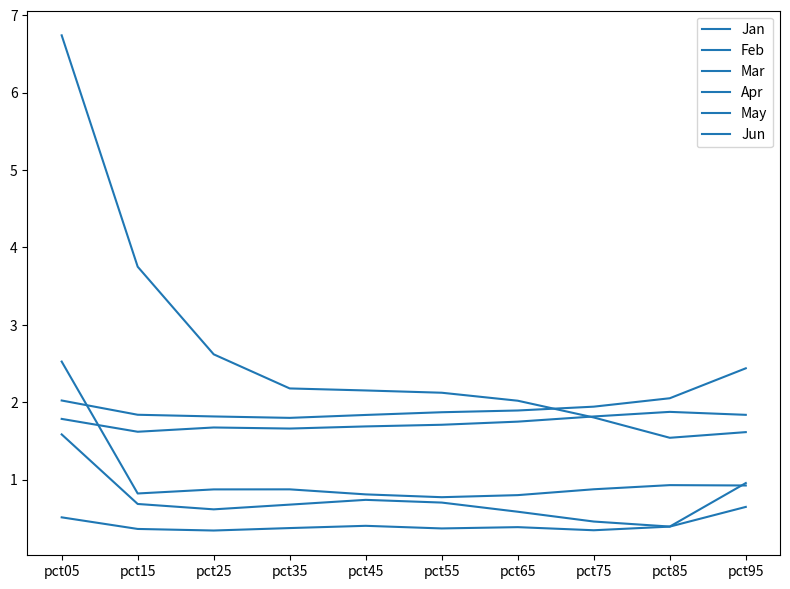

What is the difference between the maximum and minimum values in the Jun series?

1.8